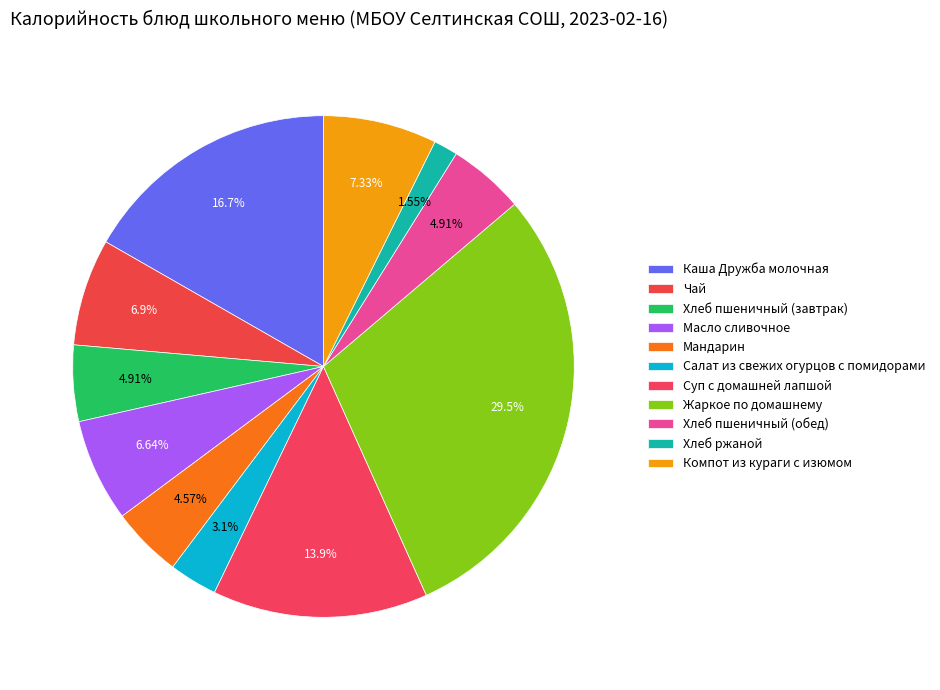

What is the ratio of the value at Хлеб пшеничный (завтрак) to the value at Компот из кураги с изюмом?

0.7